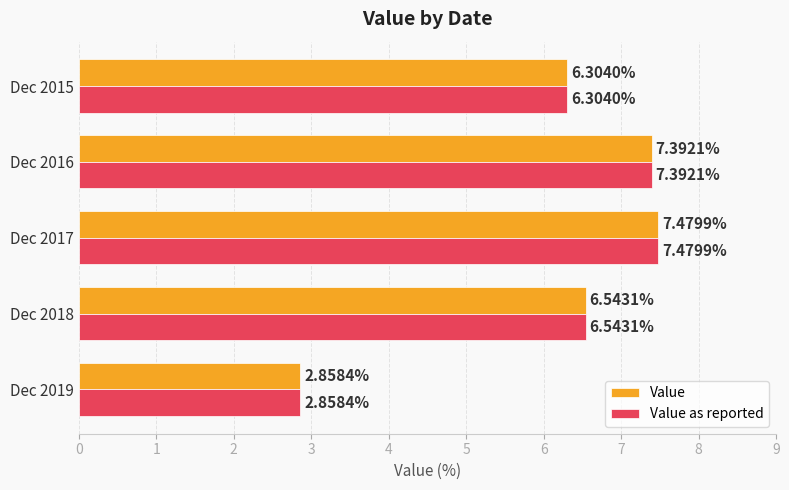

Which category has the highest value in the Value series?

Dec 2017